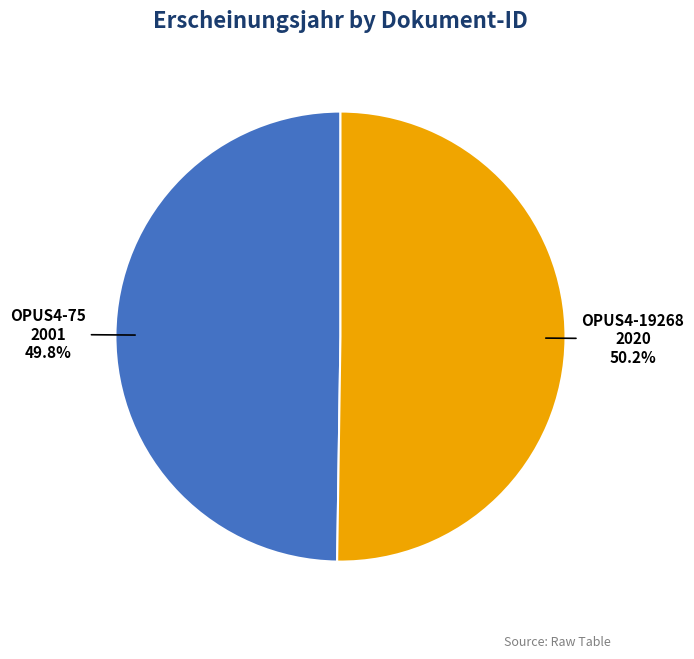

To the nearest percent, what is the average slice percentage?

50%